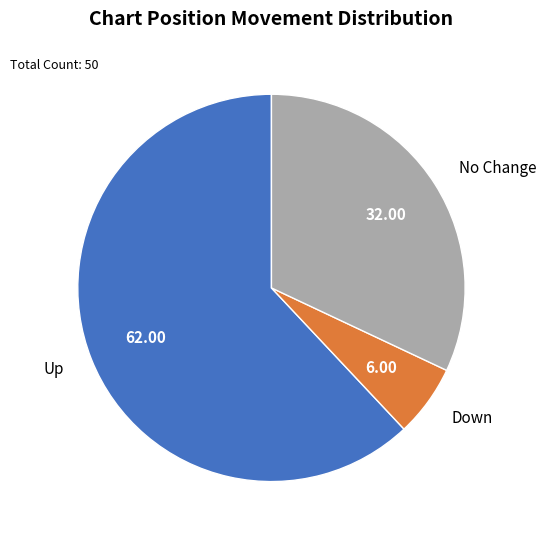

Which slice represents more than half of the pie?

up